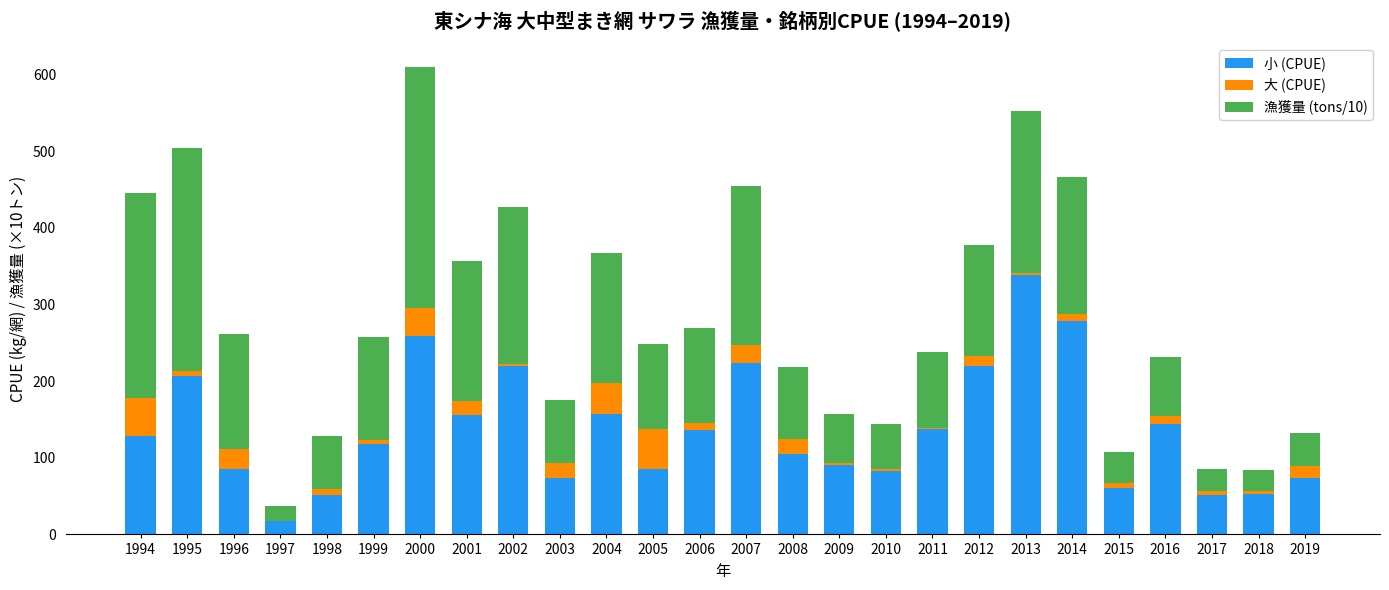

True or false: 小 (CPUE) has a value of 220 at 2002.

True